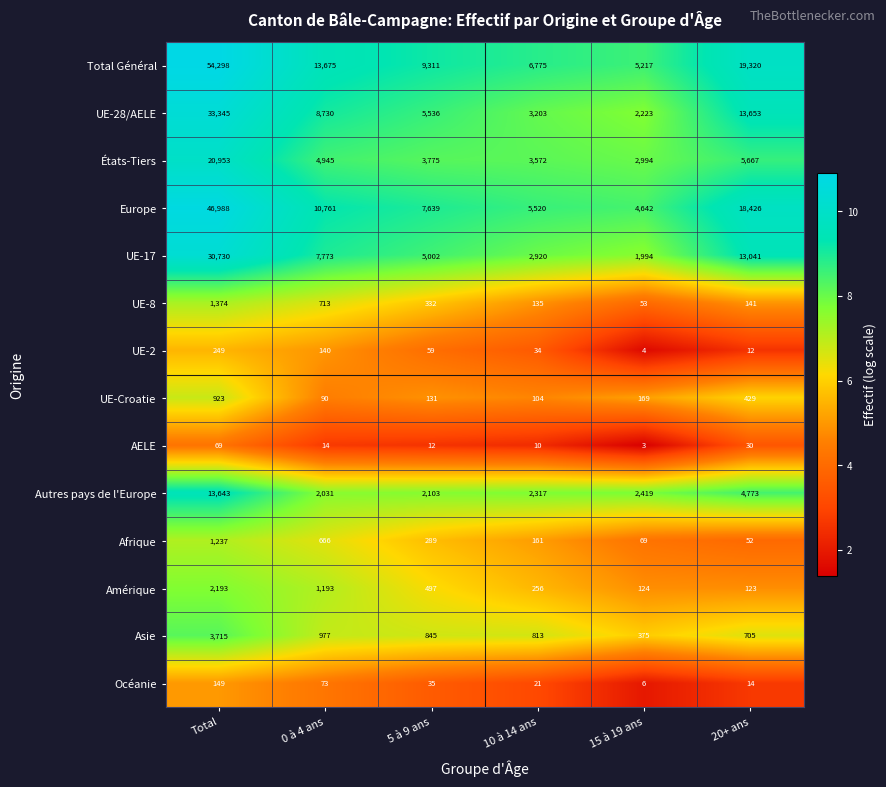

What is the total value across all series at 0 à 4 ans?

51781